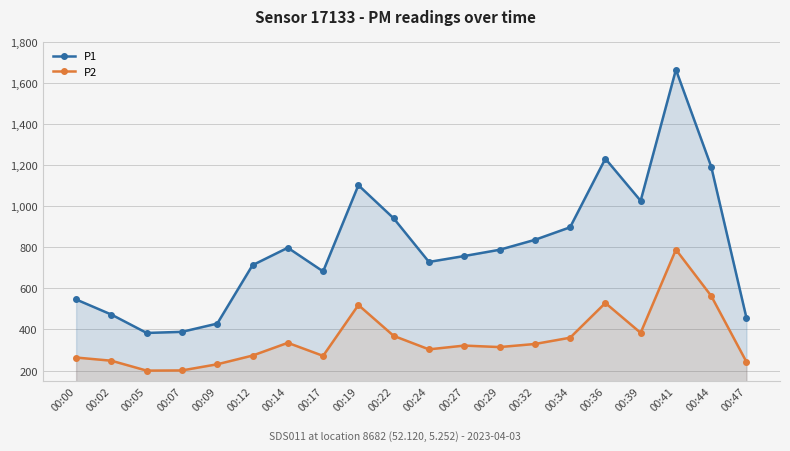

At which label does P2 reach its minimum?

00:05